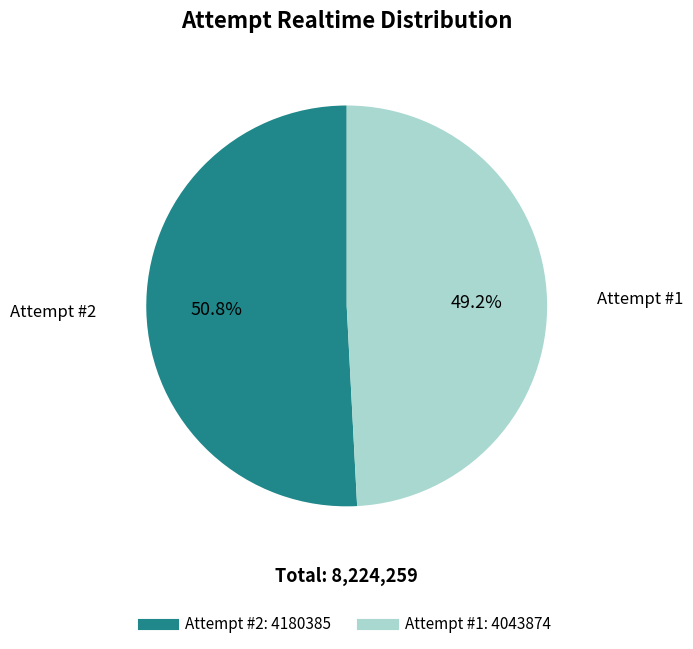

Does any single category account for the majority?

Yes